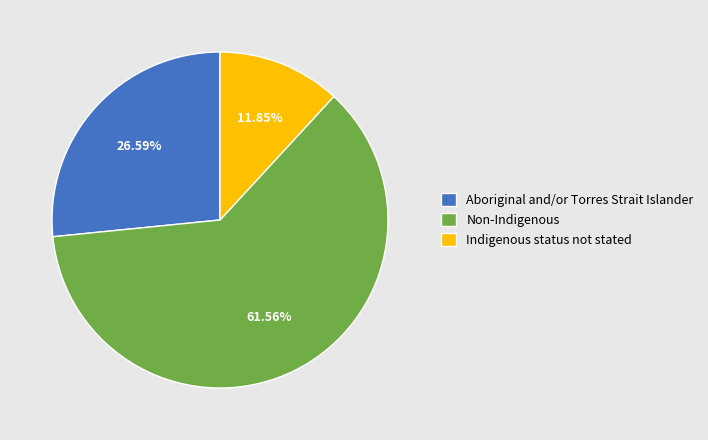

Rank the categories by value from lowest to highest.

Indigenous status not stated, Aboriginal and/or Torres Strait Islander, Non-Indigenous